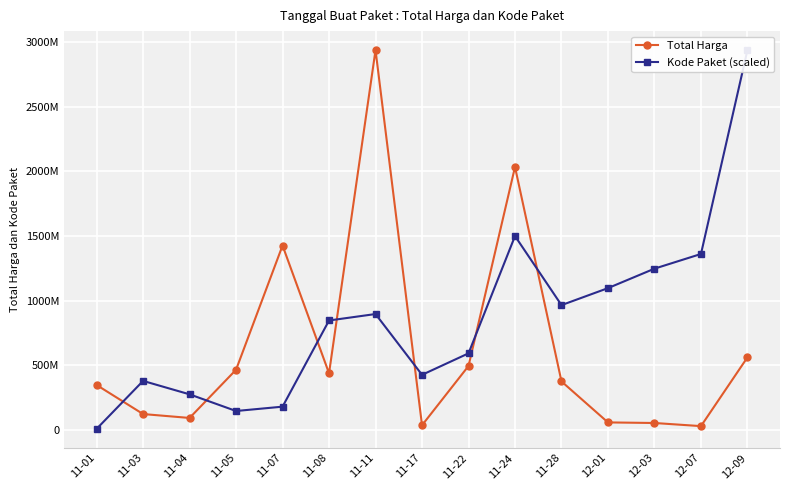

Between which two adjacent categories do Kode Paket (scaled) and Total Harga first intersect?

11-01 and 11-03